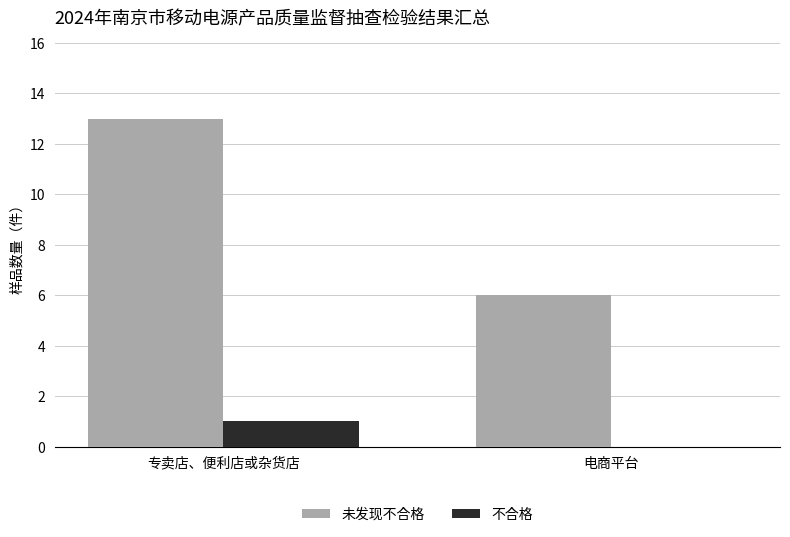

Reading left to right, extract all data points from this chart.

未发现不合格: 13	6
不合格: 1	0